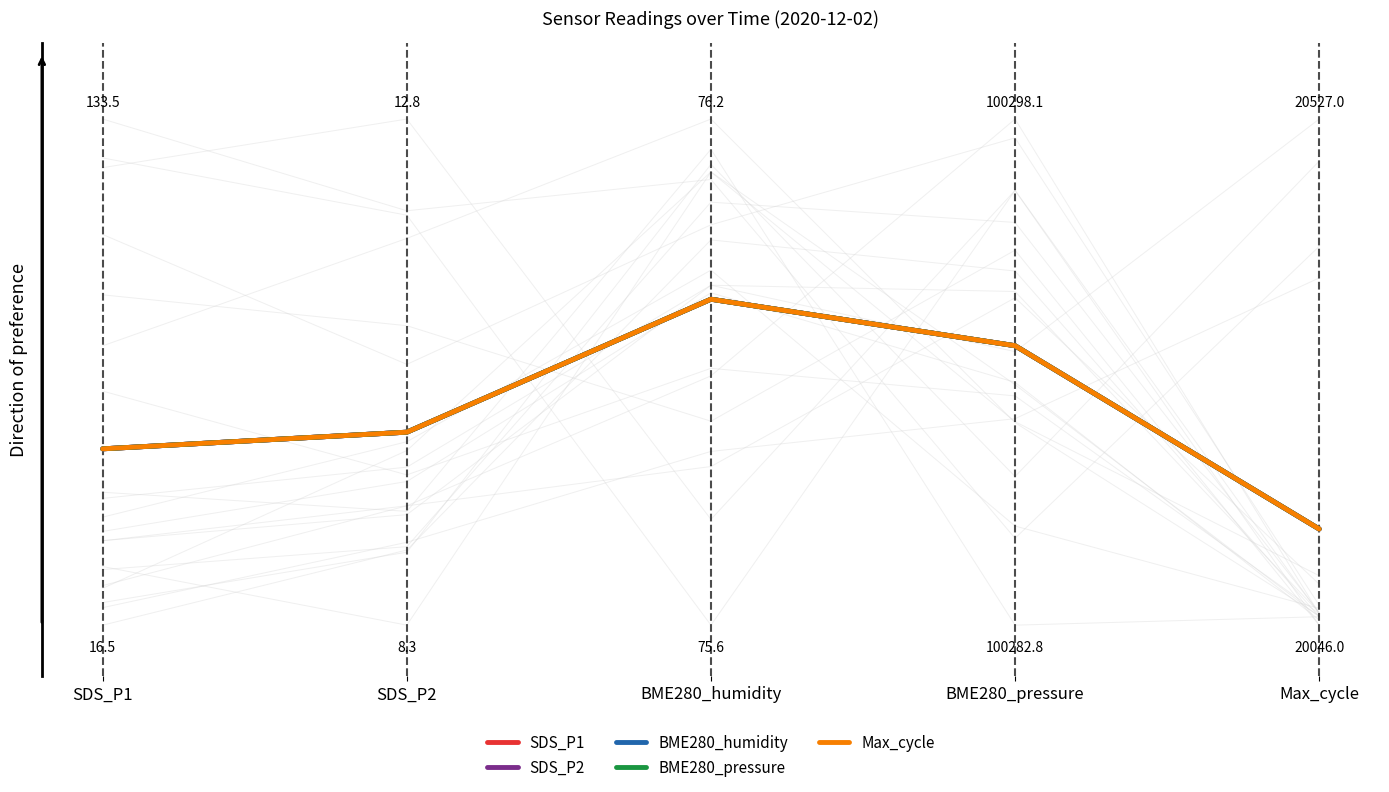

What is the value of the SDS_P2 point at the 2nd from the left?

0.4